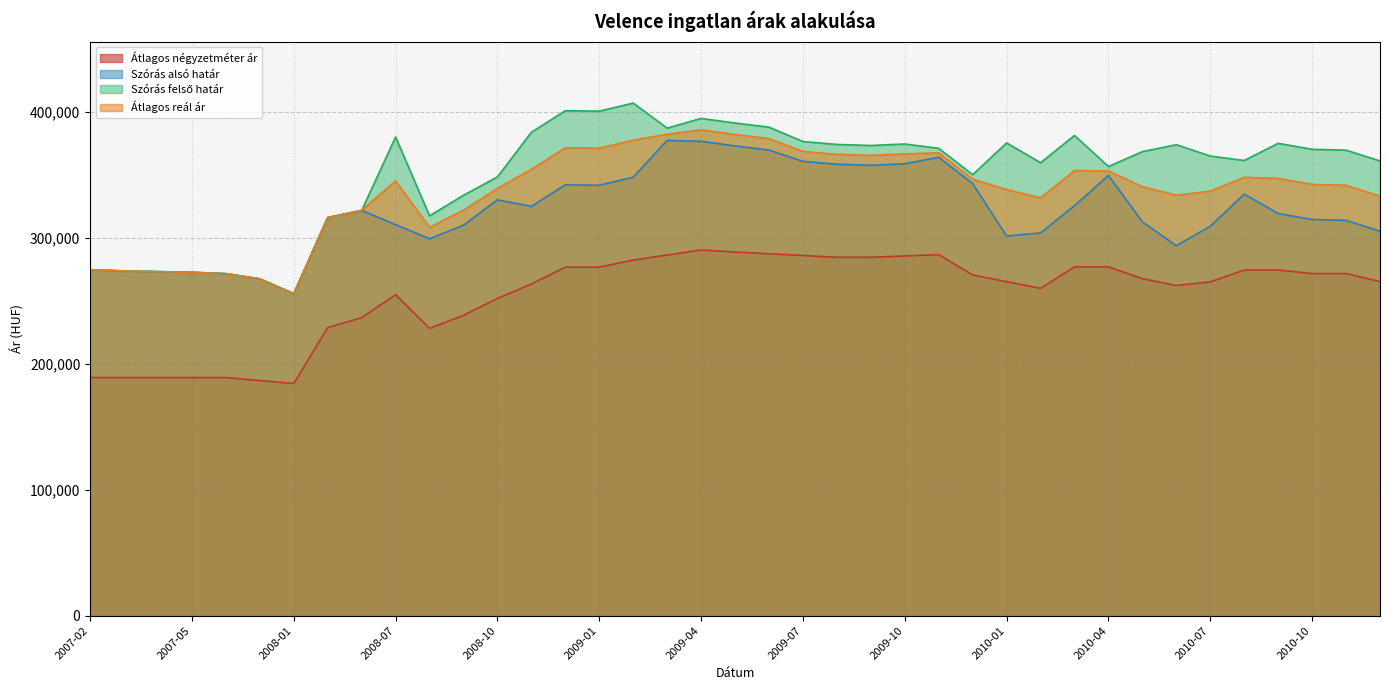

How many lines are shown in the chart?

4